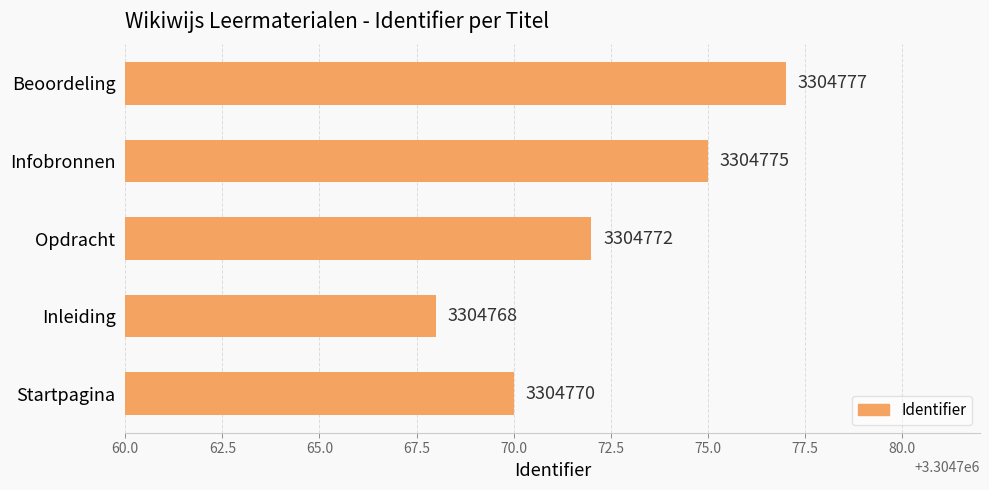

What is the greatest value displayed?

3304777